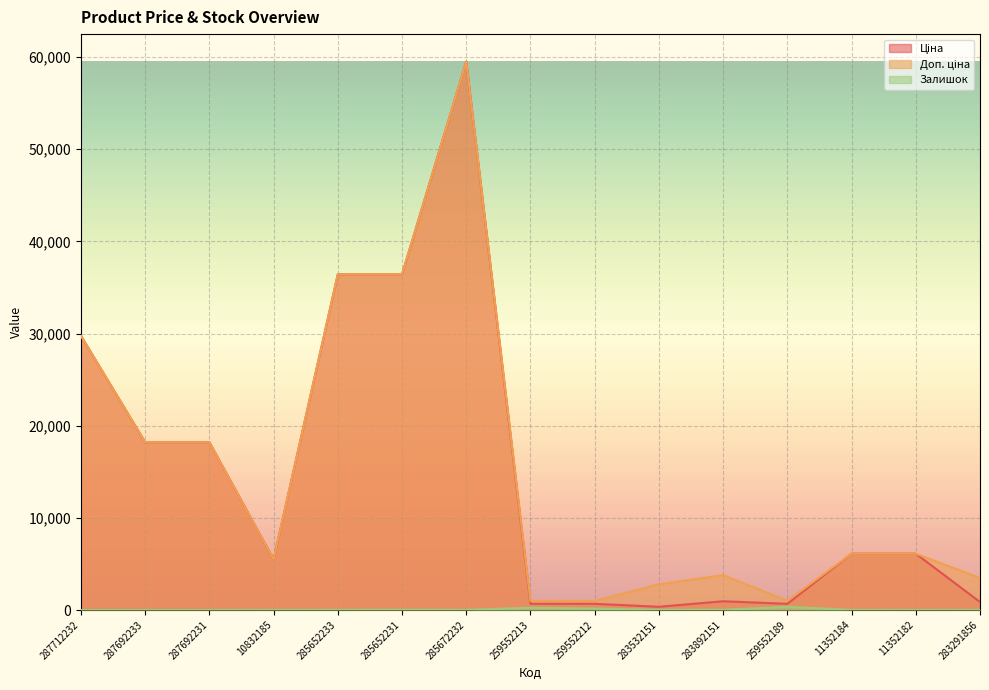

How many lines are shown in the chart?

3